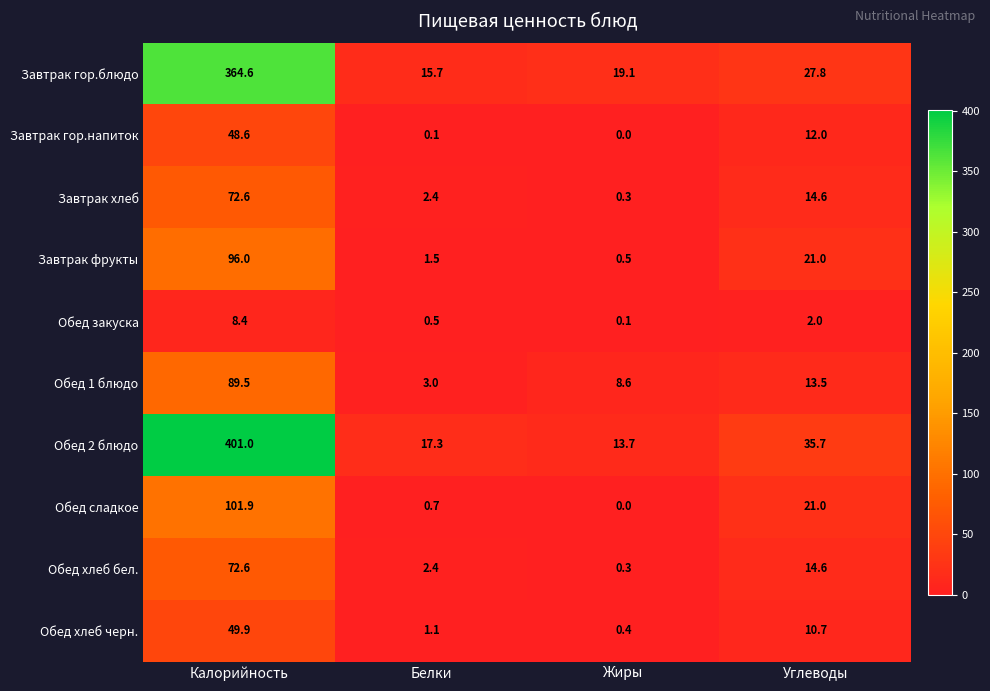

Which series has the largest range (max minus min)?

Обед 2 блюдо